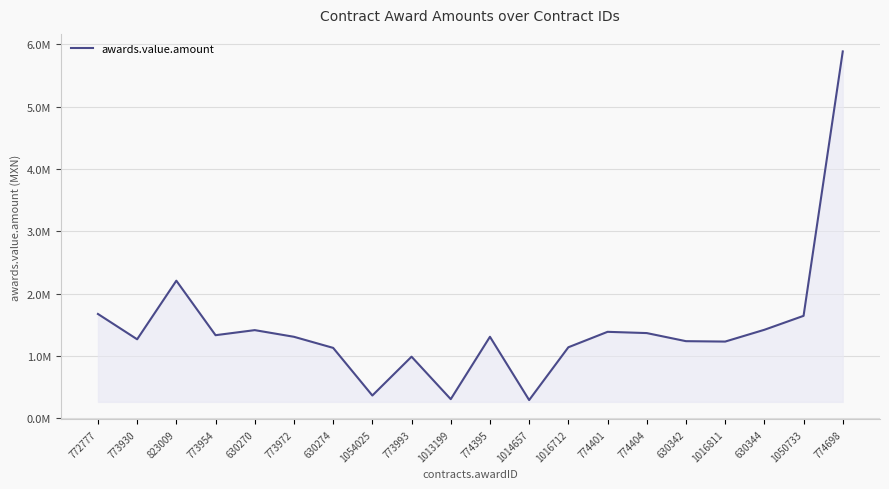

Does the chart display data point markers on the line(s)?

No